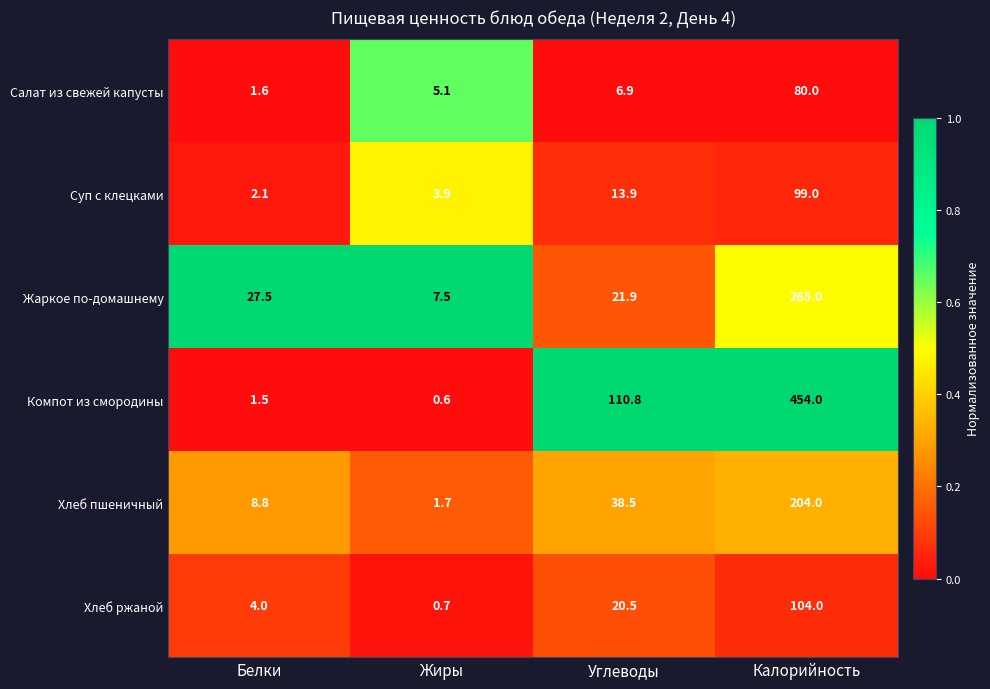

At which category is the sum across all series the highest?

Калорийность